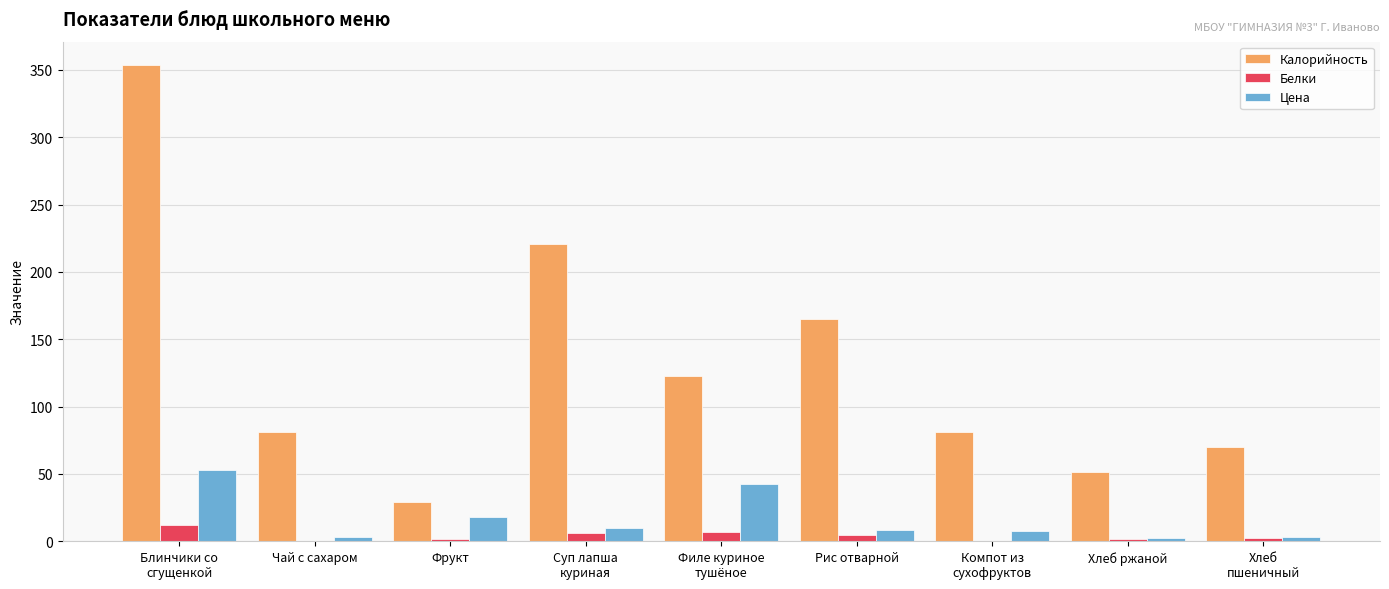

At which label does Белки reach its peak?

Блинчики со
сгущенкой